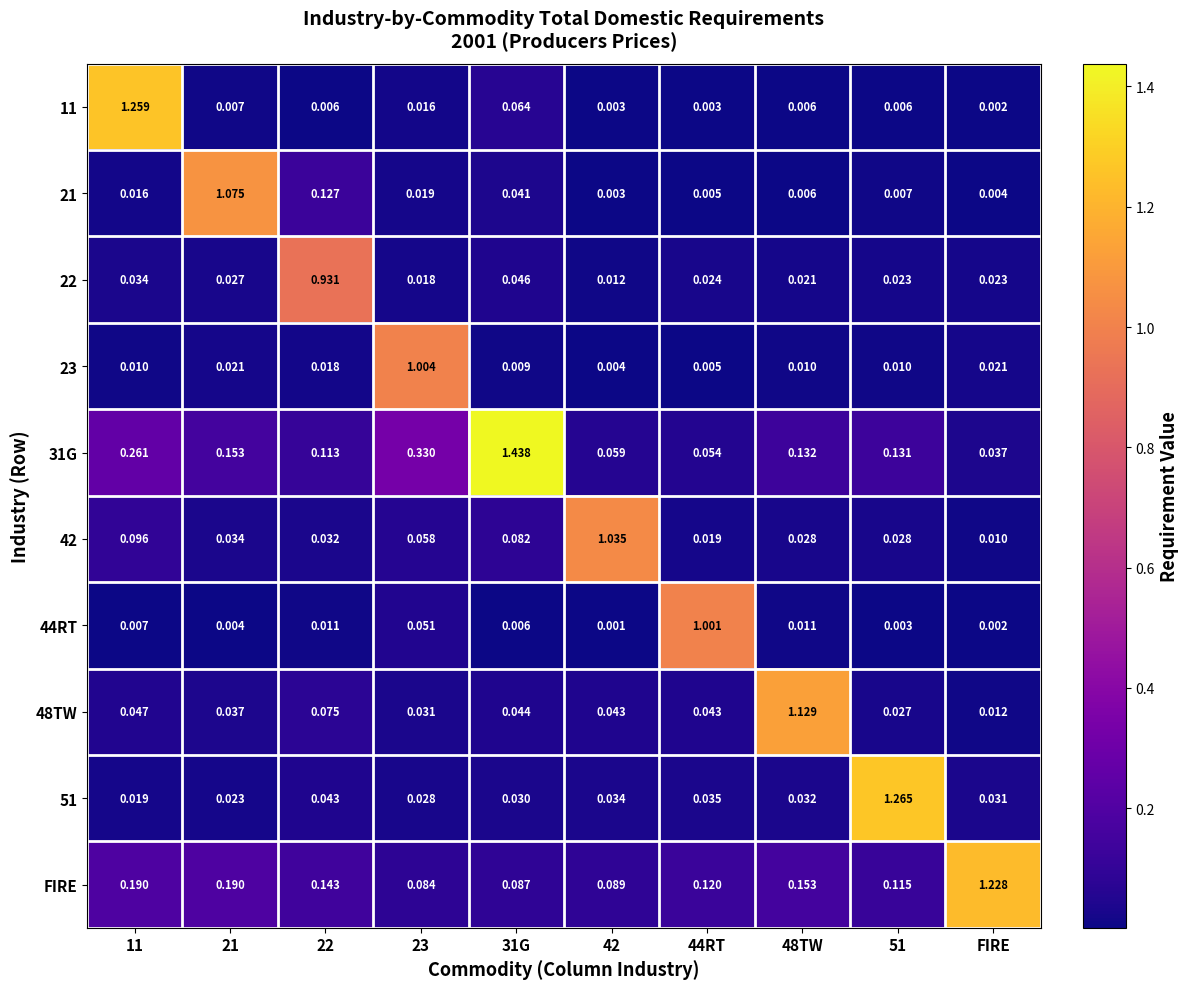

At which label does 48TW reach its minimum?

FIRE